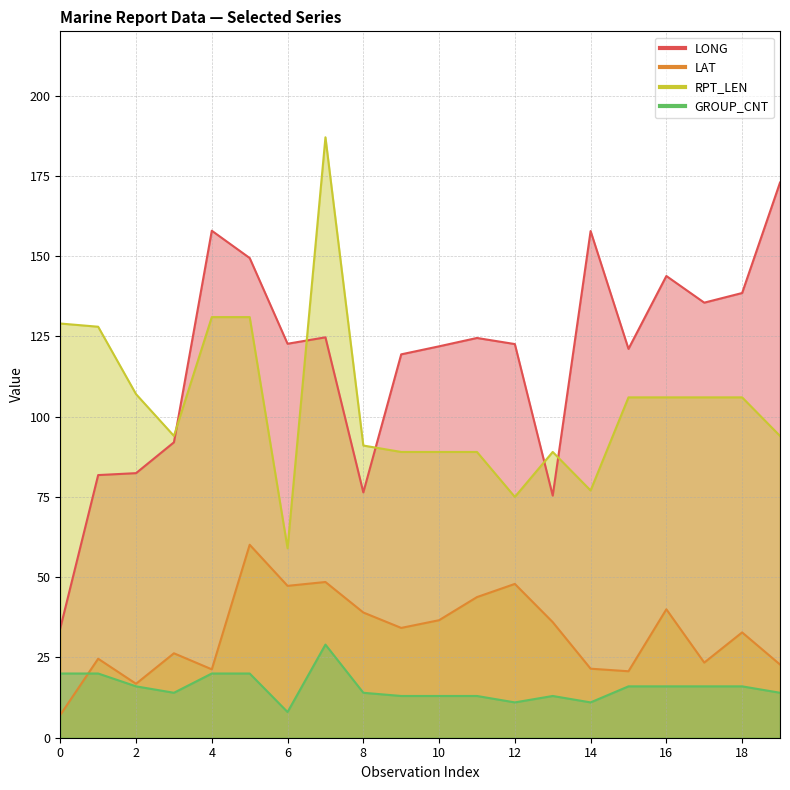

Reading left to right, extract all data points from this chart.

LONG: 34.1	81.8	82.4	92.0	157.9	149.4	122.7	124.7	76.4	119.4	121.9	124.5	122.6	75.4	157.8	121.1	143.8	135.5	138.5	172.9
LAT: 7.1	24.6	16.8	26.3	21.3	60.1	47.3	48.5	39.0	34.2	36.6	43.8	47.9	36.0	21.5	20.7	40.0	23.4	32.8	22.8
RPT_LEN: 129.0	128.0	107.0	94.0	131.0	131.0	59.0	187.0	91.0	89.0	89.0	89.0	75.0	89.0	77.0	106.0	106.0	106.0	106.0	94.0
GROUP_CNT: 20.0	20.0	16.0	14.0	20.0	20.0	8.0	29.0	14.0	13.0	13.0	13.0	11.0	13.0	11.0	16.0	16.0	16.0	16.0	14.0